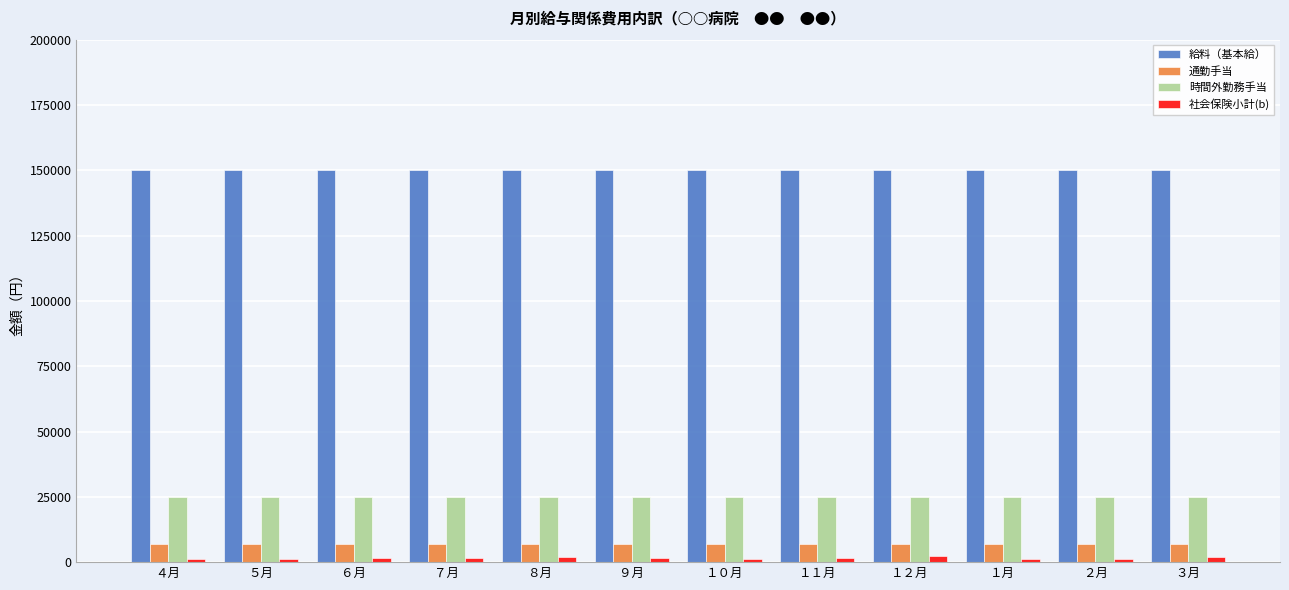

Does the chart contain any negative values?

No